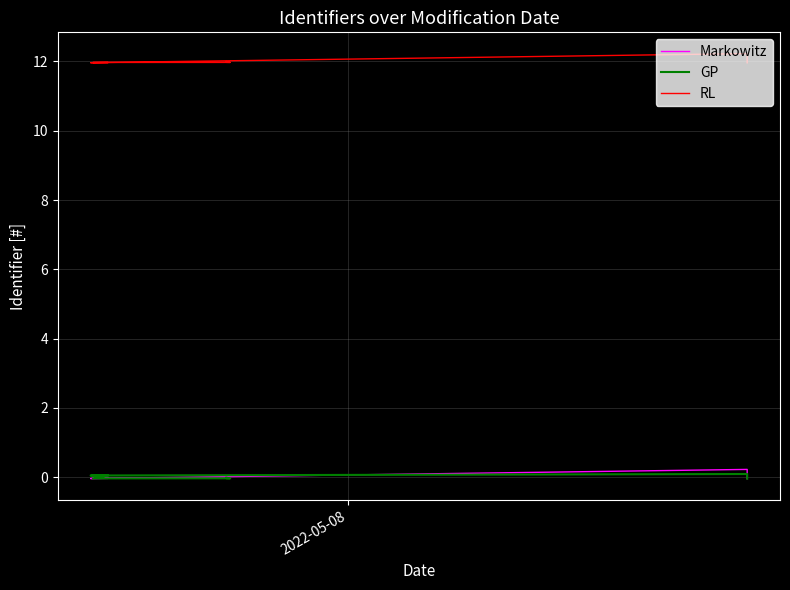

What are all the series names shown in the legend?

Markowitz, GP, RL